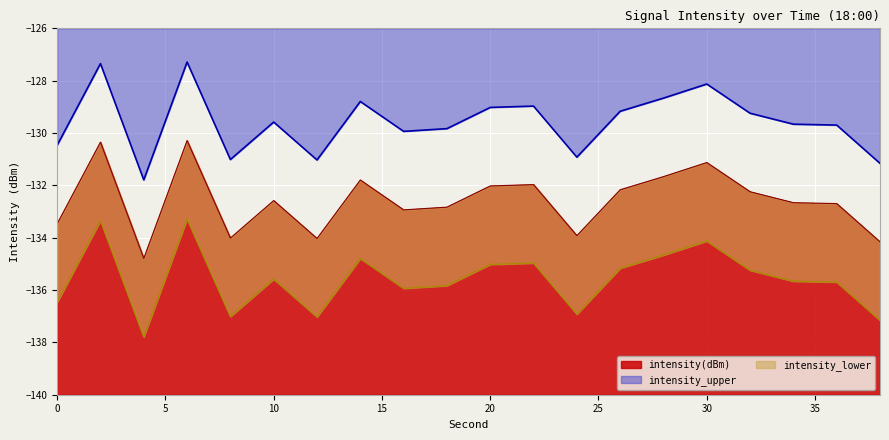

What is the average value of the intensity(dBm) series?

-132.6